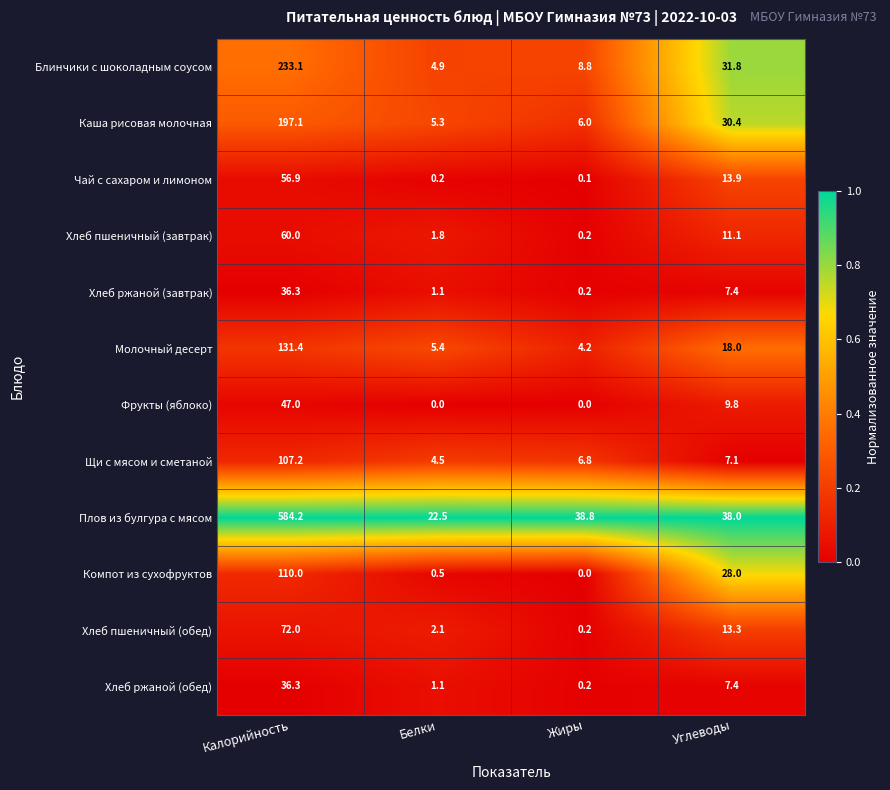

What is the difference between the second highest and second lowest values in the Компот из сухофруктов series?

27.5